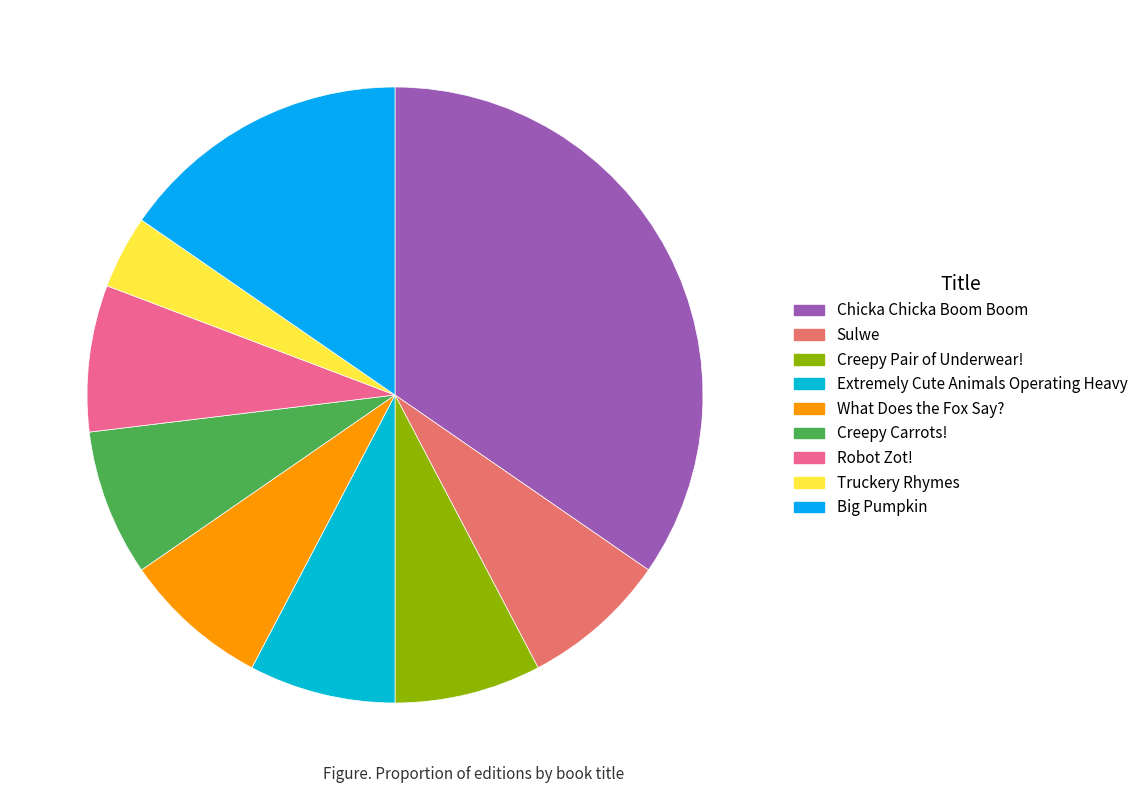

How many segments does this pie chart have?

9